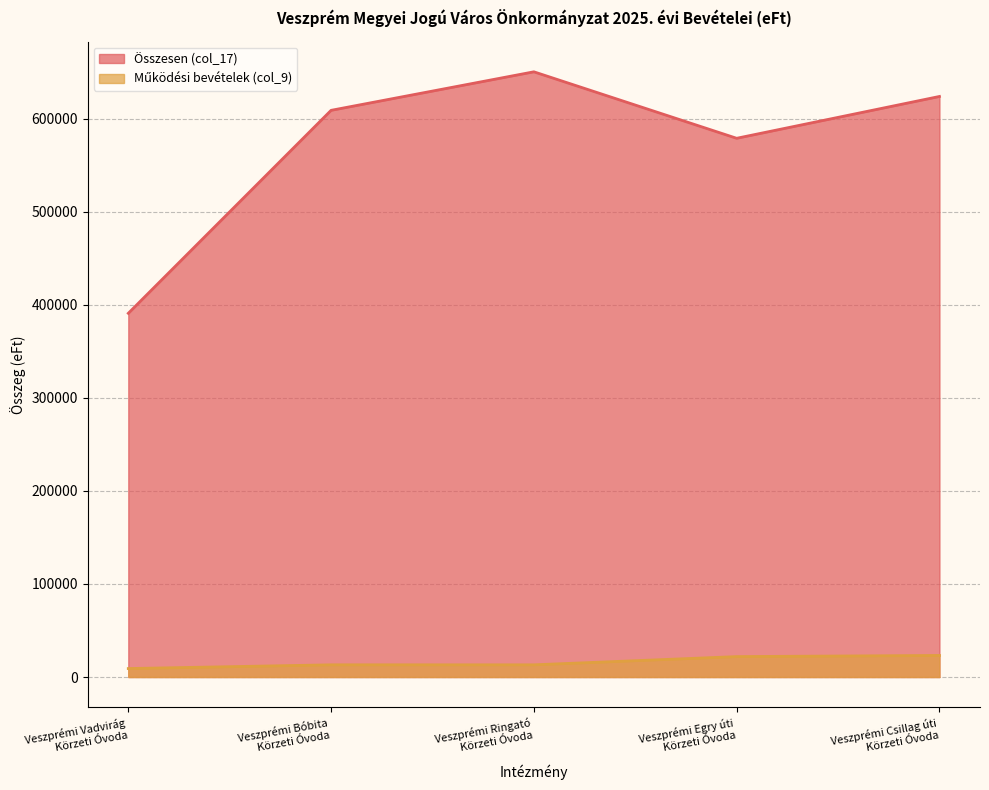

What is the average value of the Összesen (col_17) series?

570482